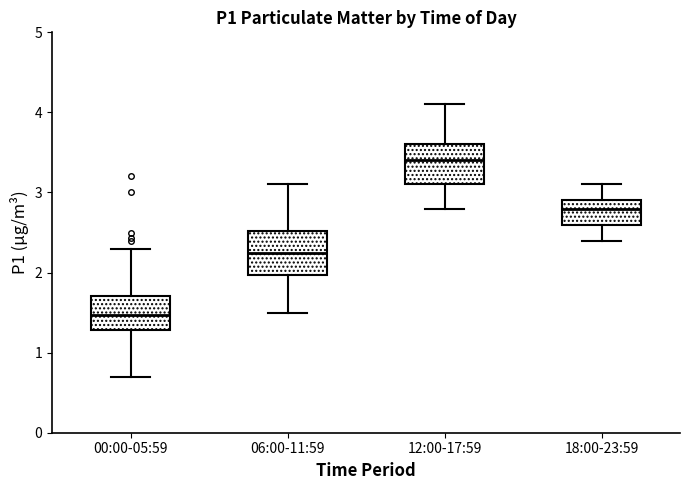

Reading left to right, transcribe this box plot: for each box, give where its median line is, the range the box spans, and where its two whiskers end, as read against the y-axis. The values are not printed on the chart, so give them approximately, as read against the axis.

00:00-05:59: median 1.5, box 1.3 to 1.7, whiskers 0.7 to 2.3
06:00-11:59: median 2.3, box 2.0 to 2.5, whiskers 1.5 to 3.1
12:00-17:59: median 3.4, box 3.1 to 3.6, whiskers 2.8 to 4.1
18:00-23:59: median 2.8, box 2.6 to 2.9, whiskers 2.4 to 3.1